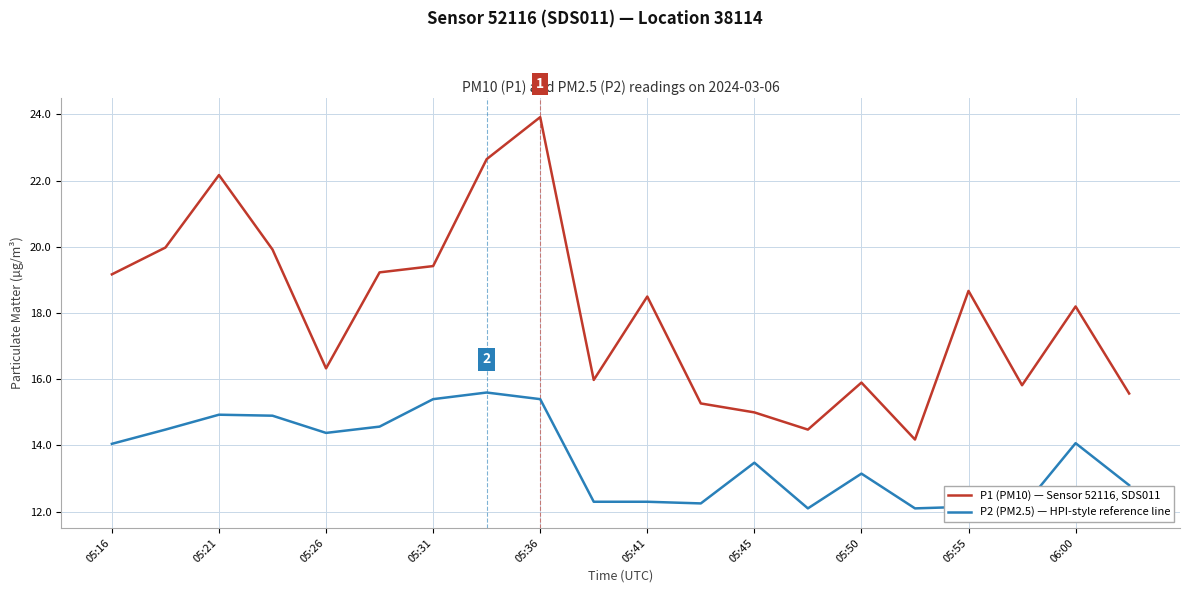

The value of P1 (PM10) — Sensor 52116, SDS011 at 05:50 is 15.9. True or false?

True